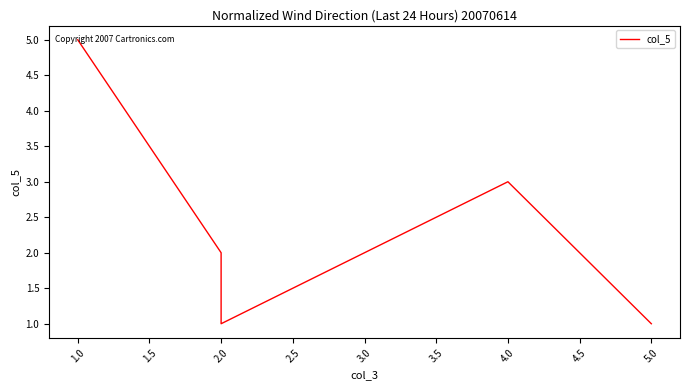

What is the change in value from 1.0 to 1.5?

-1